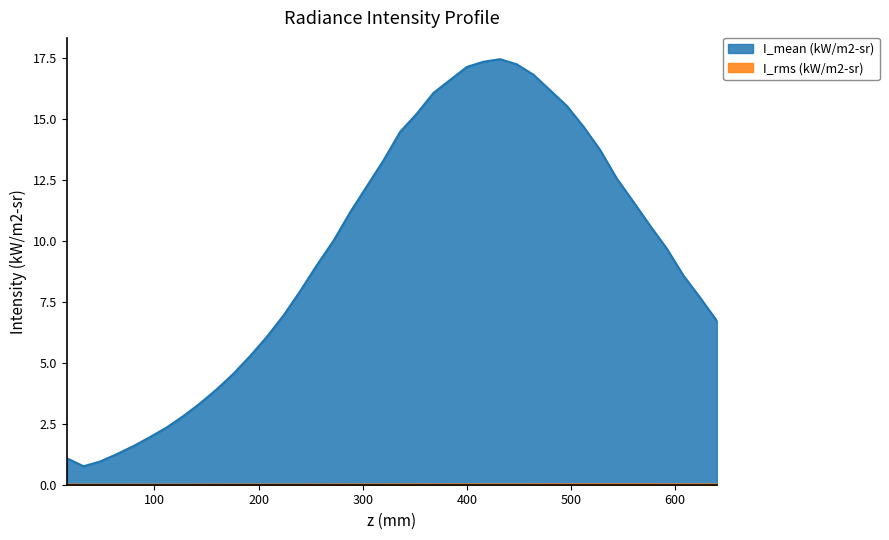

True or false: I_mean (kW/m2-sr) and I_rms (kW/m2-sr) cross at least once.

False